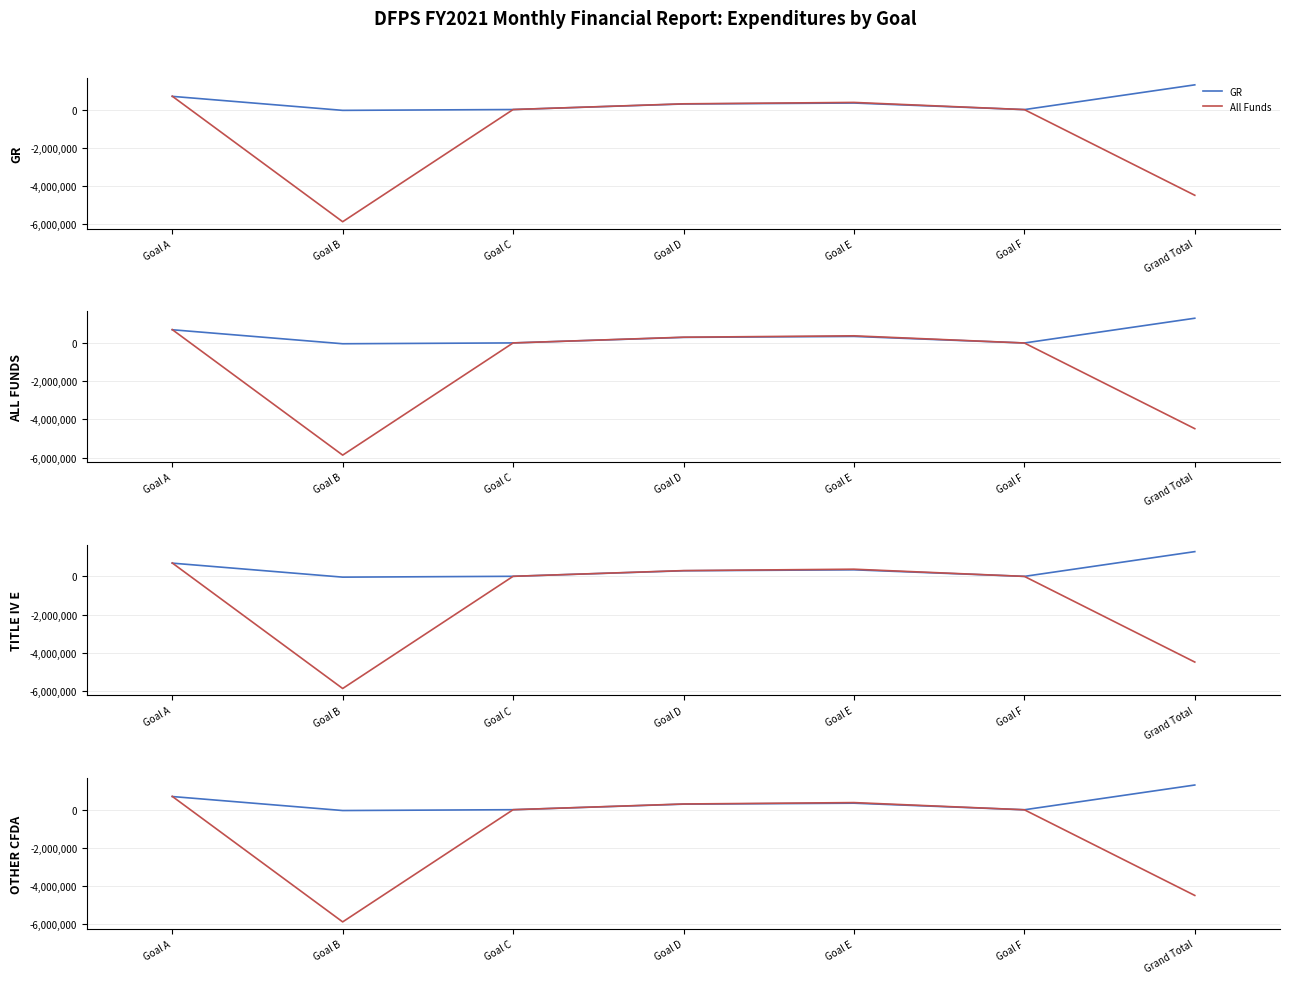

How many values in All Funds are above zero?

4